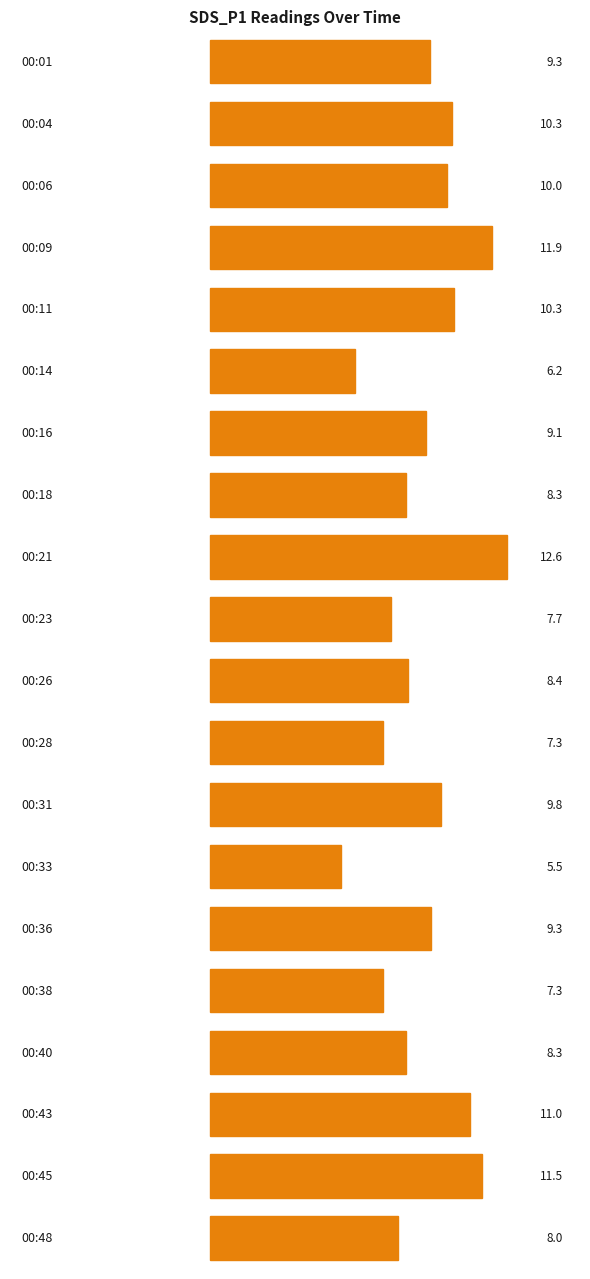

Rank the categories by value from lowest to highest.

00:33, 00:14, 00:38, 00:28, 00:23, 00:48, 00:18, 00:40, 00:26, 00:16, 00:01, 00:36, 00:31, 00:06, 00:04, 00:11, 00:43, 00:45, 00:09, 00:21